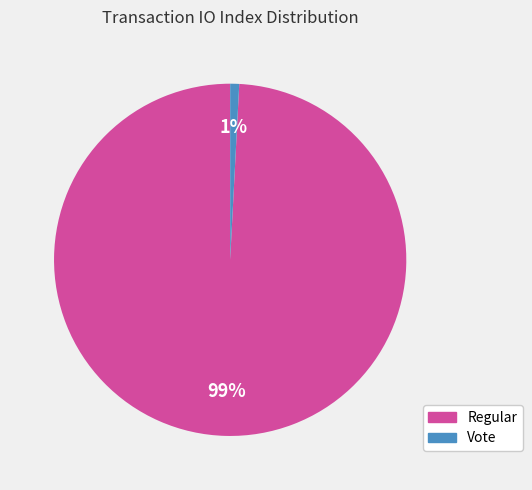

Is Regular the majority of the pie?

Yes